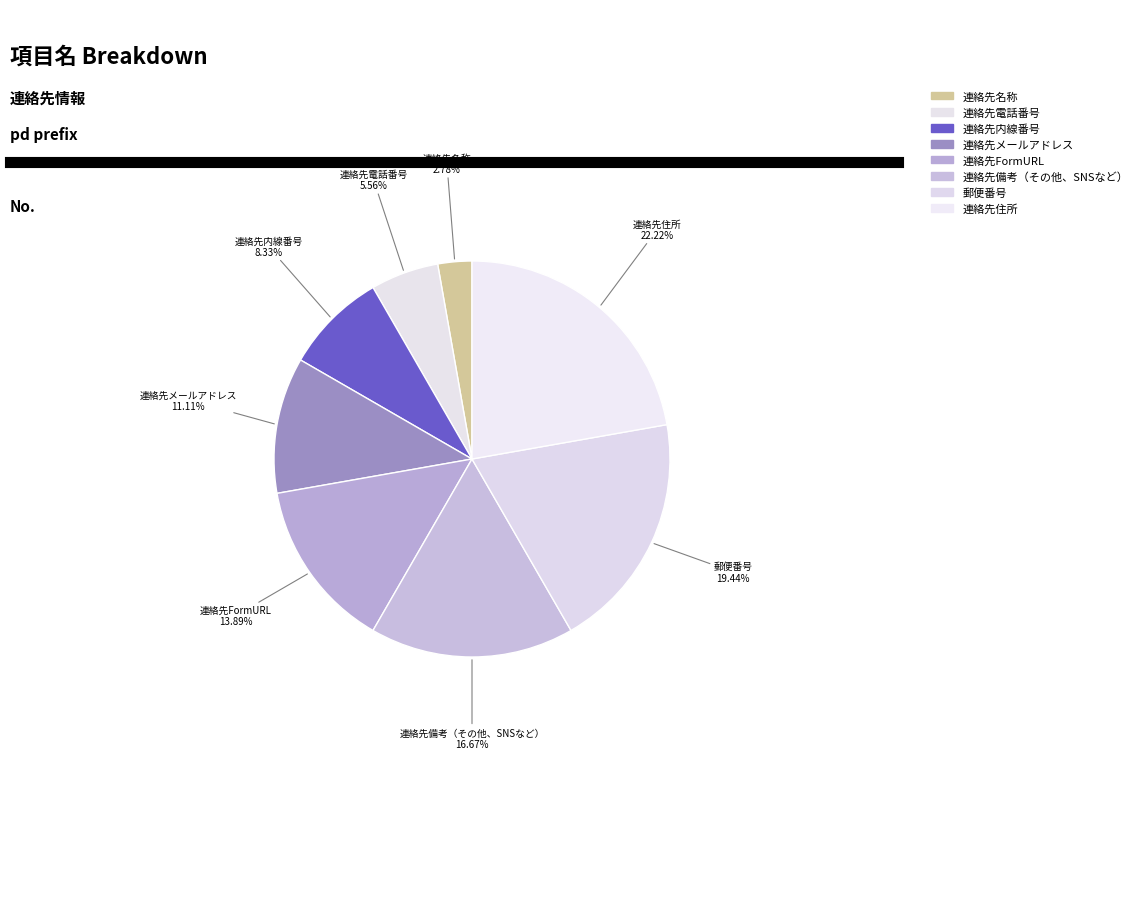

Is there any slice that represents more than half of the pie?

No